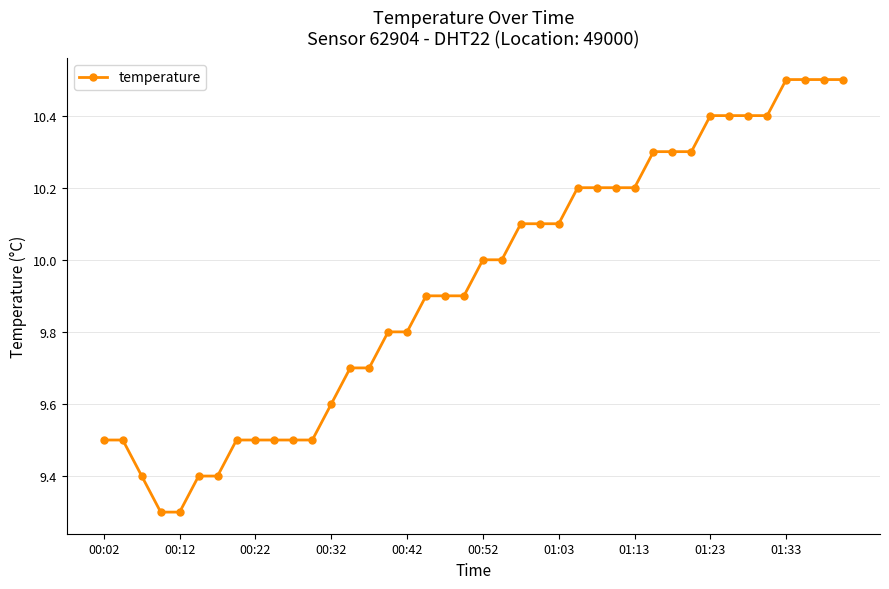

What is the maximum value shown in the chart?

10.5